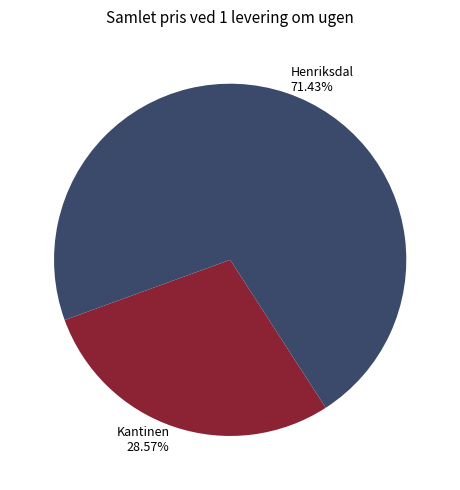

How many slices are in this pie chart?

2